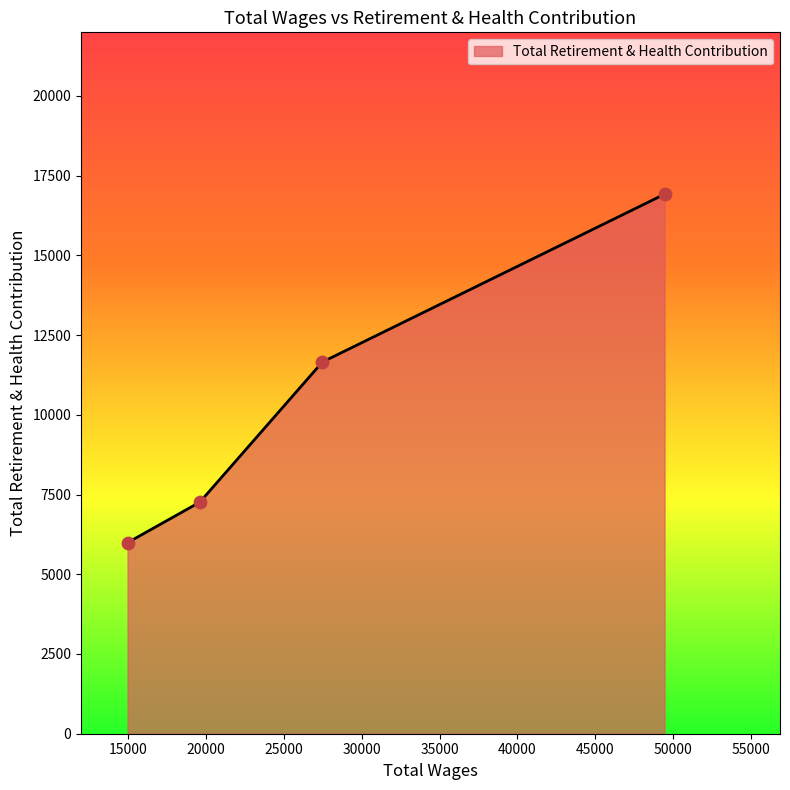

What is the difference between the second highest and minimum values?

5665